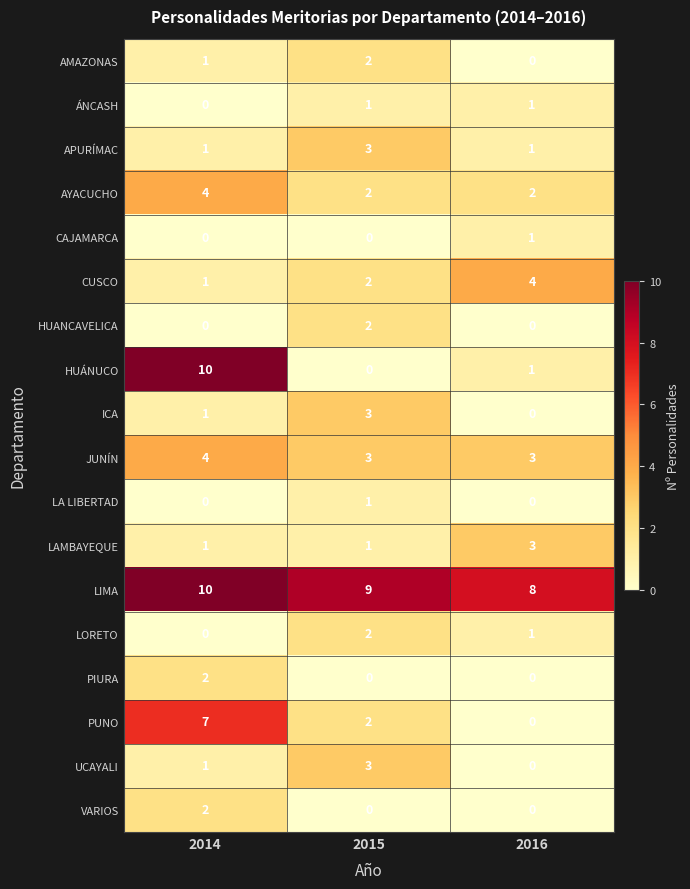

Which category has the lowest value in the UCAYALI series?

2016